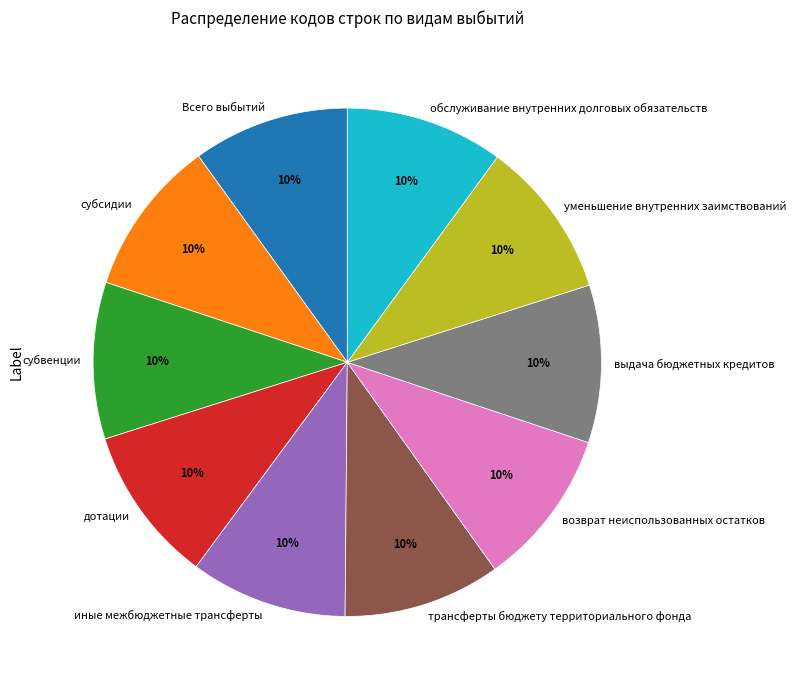

Combined, do возврат неиспользованных остатков and иные межбюджетные трансферты account for over 50%?

No